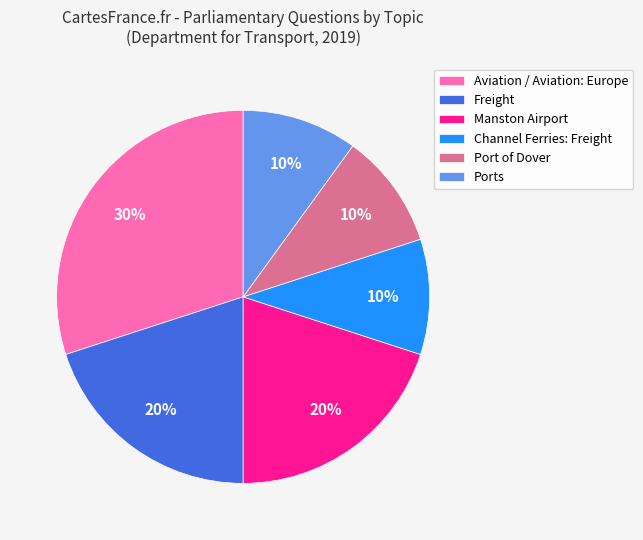

Count the number of slices in the pie.

6